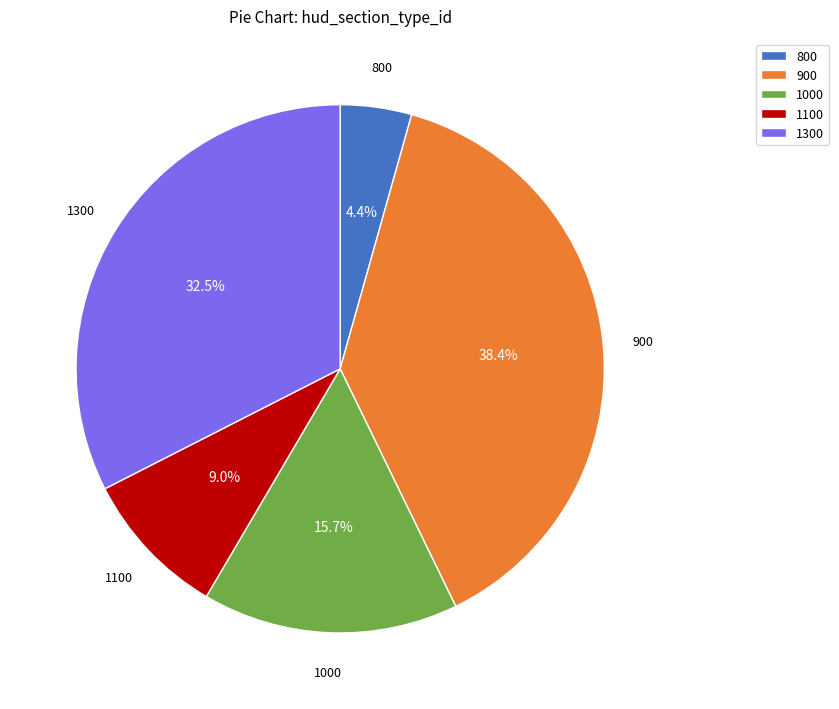

To the nearest percent, what is the average slice percentage?

20%